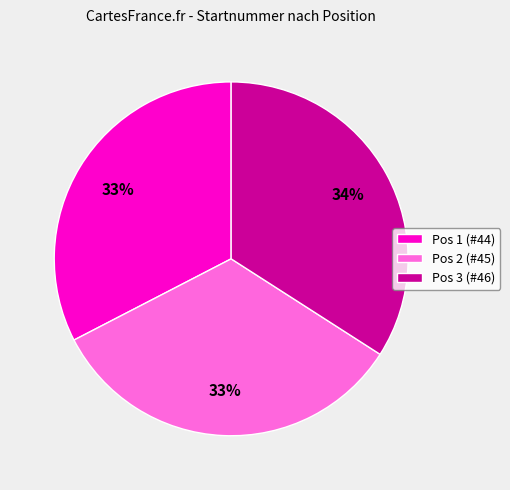

Is there a majority slice in this chart?

No